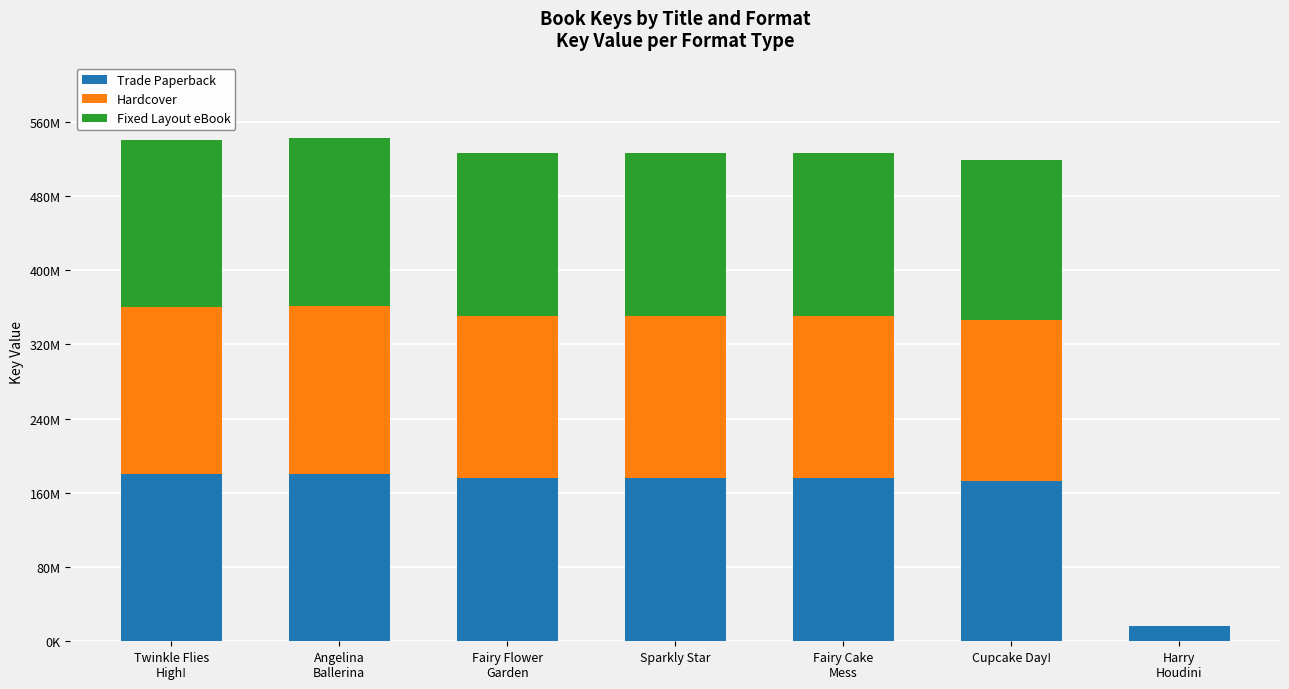

True or false: Hardcover has a value of 53645033 at Twinkle Flies
High!.

False